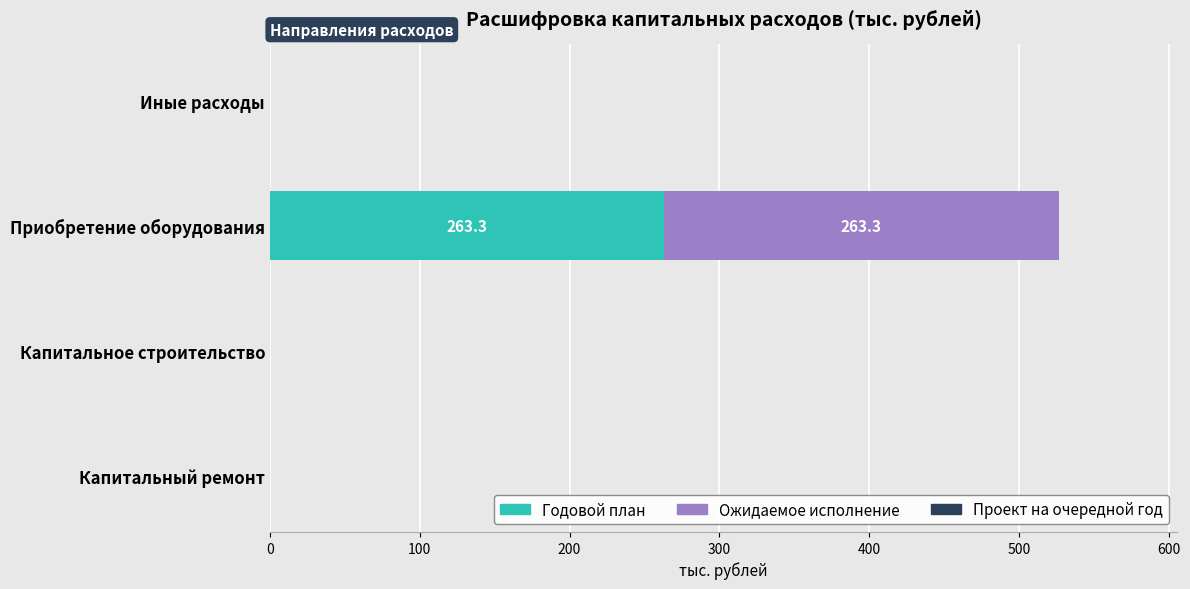

What is the sum of all Годовой план values?

263.3